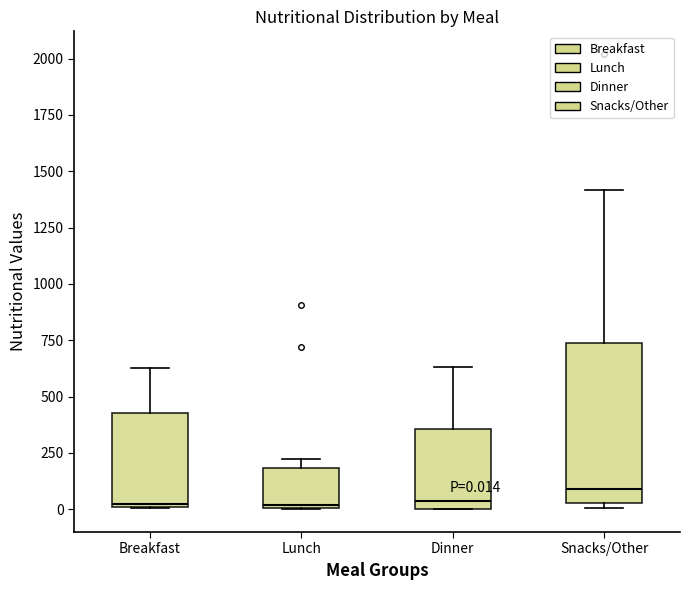

Which box is the tallest, from its lower edge to its upper edge?

Snacks/Other